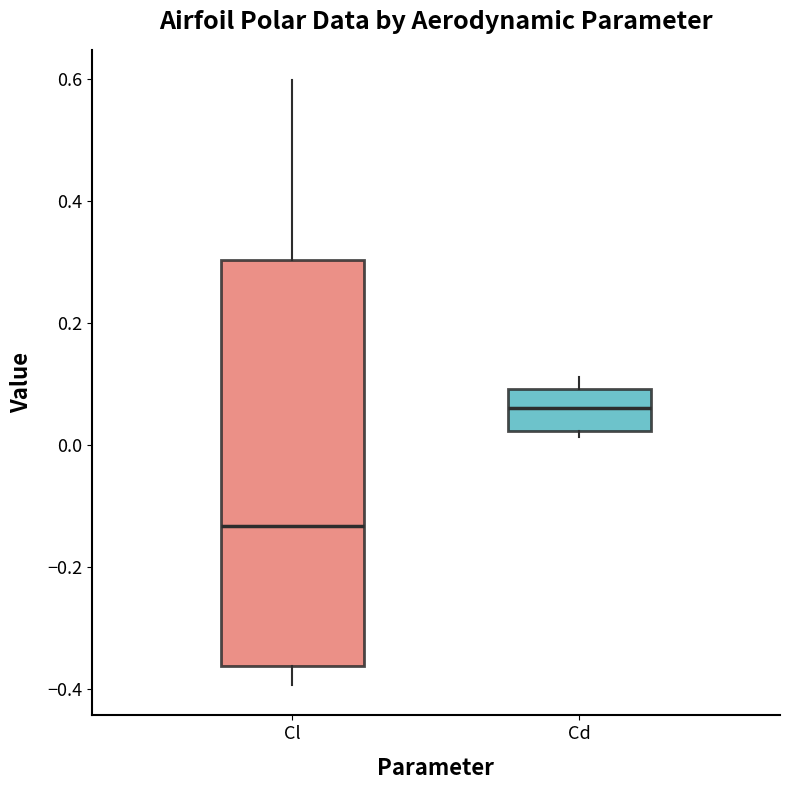

Which box has the lowest median line?

Cl